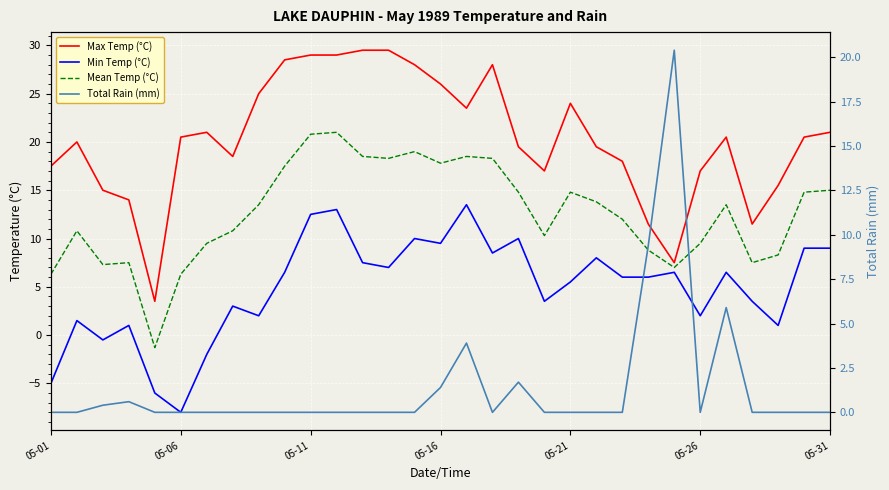

What is the sum of the Min Temp (°C) values at 22 and 26?

12.5